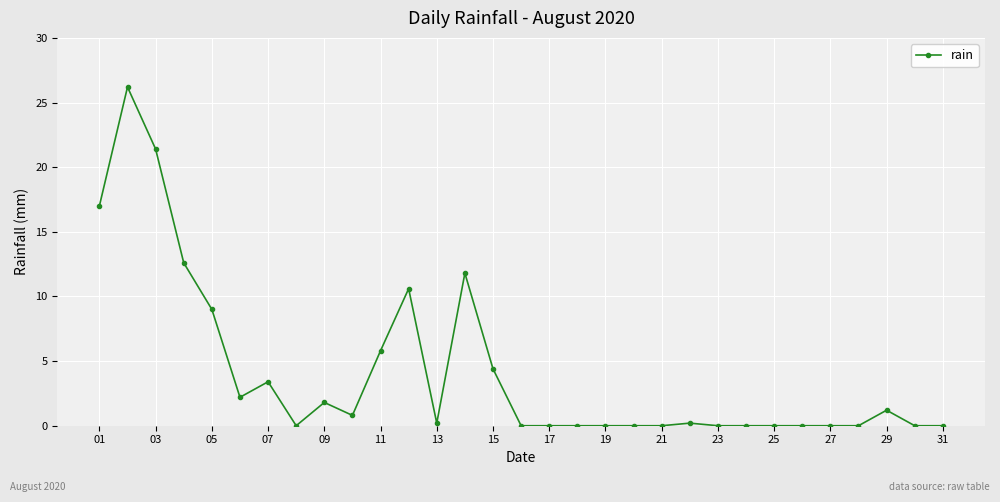

How many categories are shown in the chart?

31